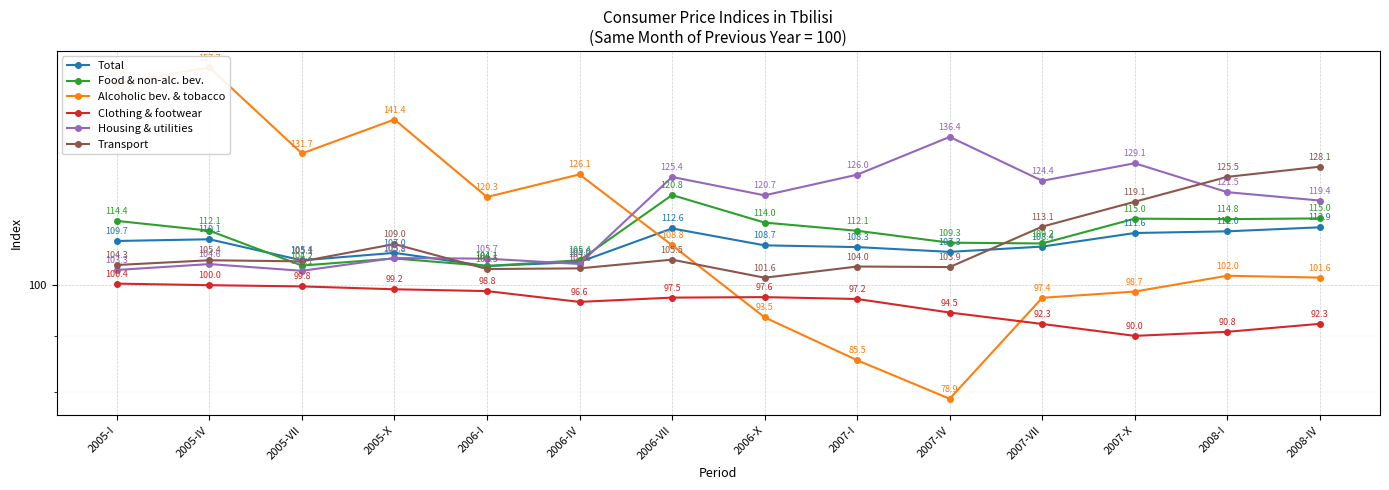

What is the label of the 10th point from the left?

2007-IV